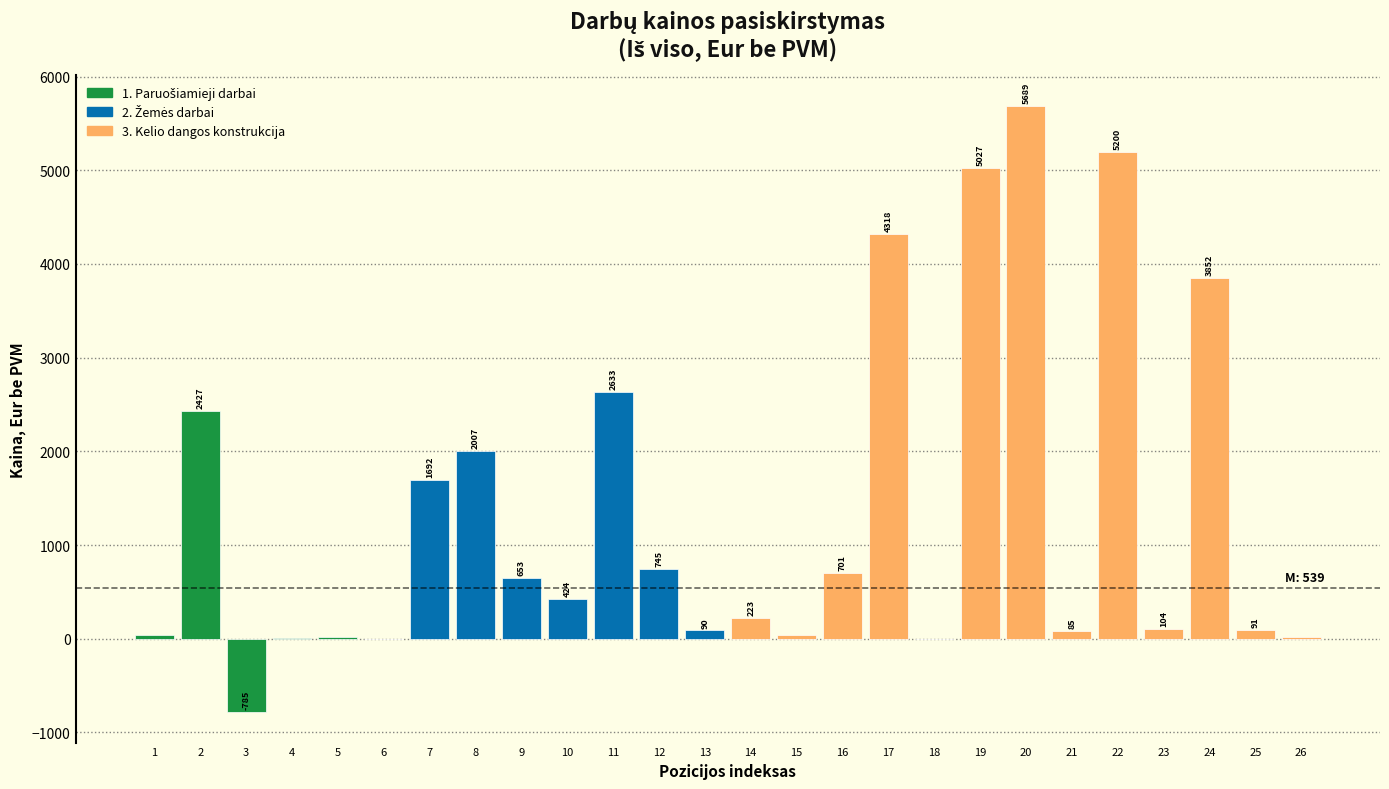

At which category does the chart reach its peak across all series?

20